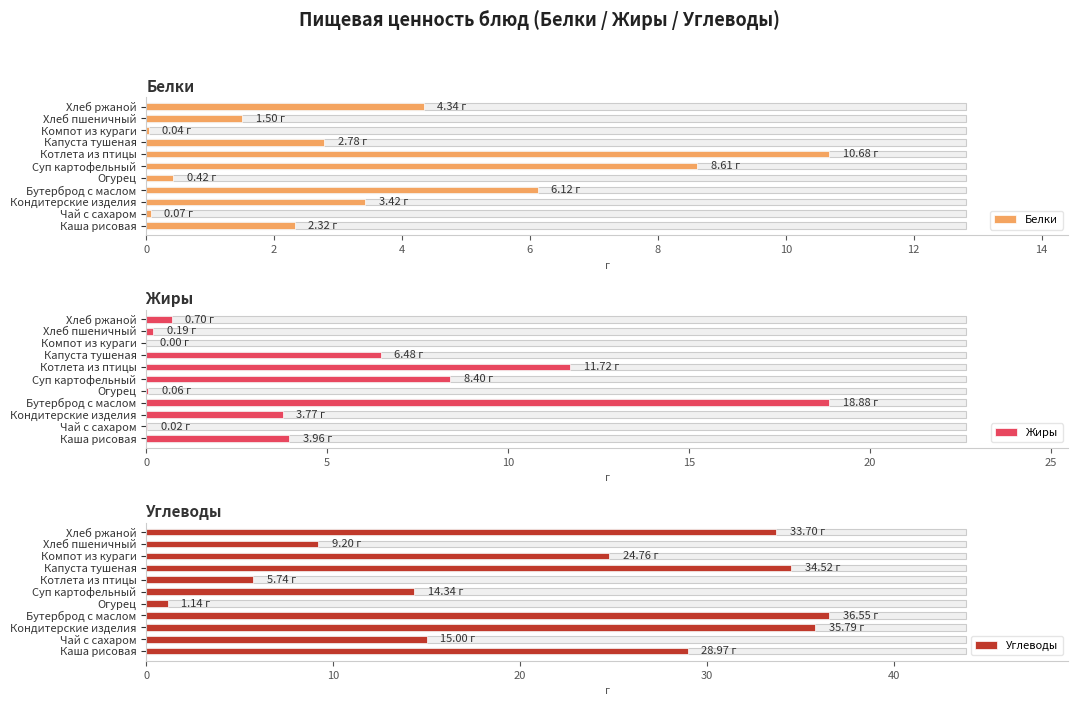

Reading left to right, transcribe all the data shown in this chart.

Белки: 2.3	0.1	3.4	6.1	0.4	8.6	10.7	2.8	0.0	1.5	4.3
Жиры: 4.0	0.0	3.8	18.9	0.1	8.4	11.7	6.5	0.0	0.2	0.7
Углеводы: 29.0	15.0	35.8	36.5	1.1	14.3	5.7	34.5	24.8	9.2	33.7